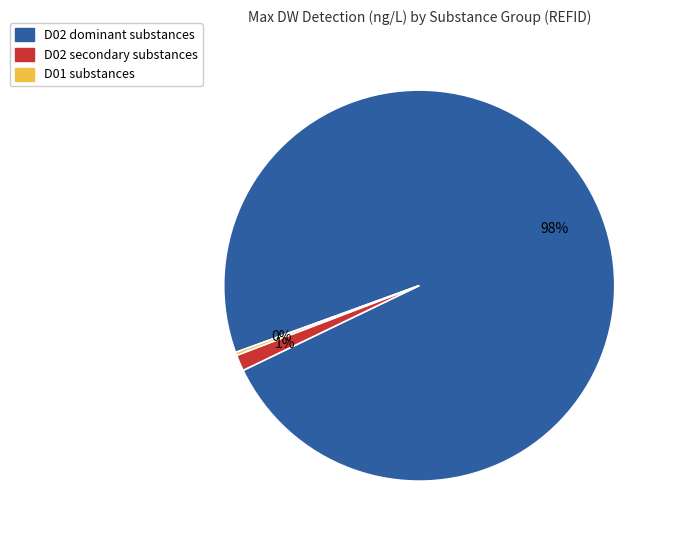

Is there a majority slice in this chart?

Yes